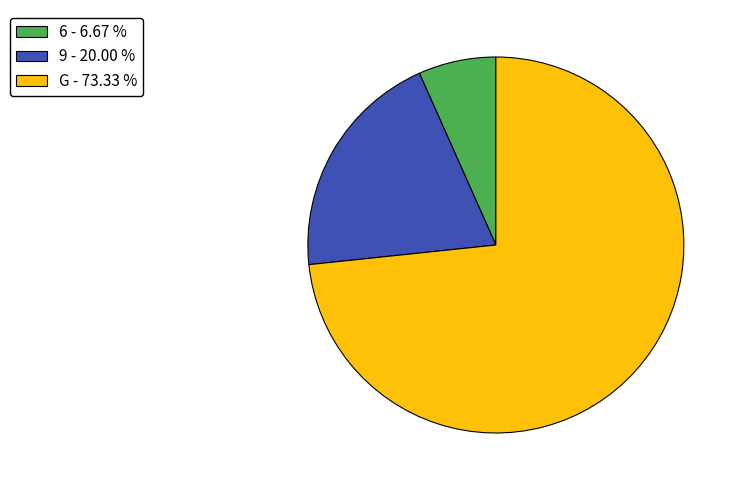

Which has a higher value, 6 or G?

G